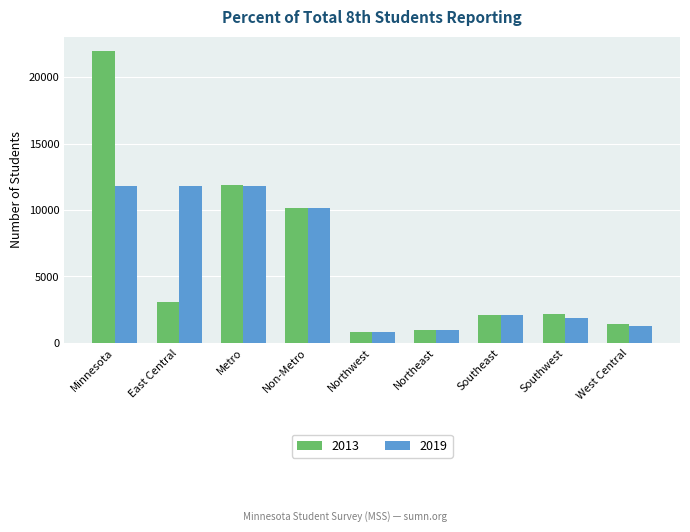

True or false: 2019 has a value of 807 at Northwest.

True